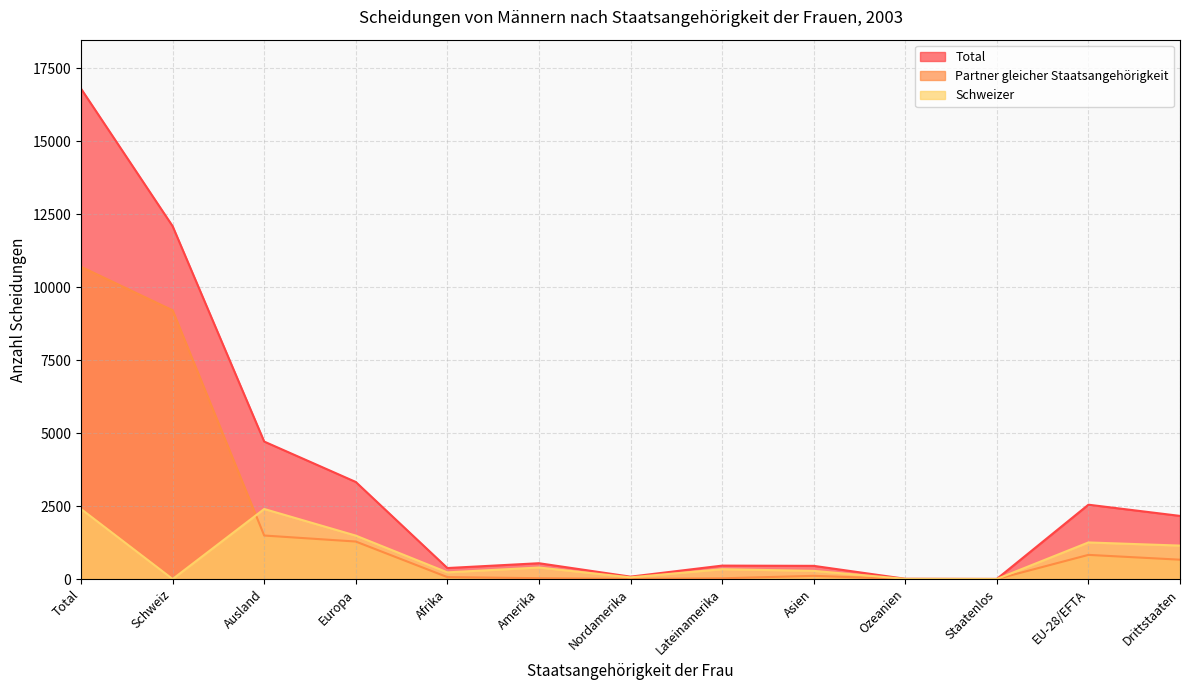

Where is the first local minimum for Total?

Afrika